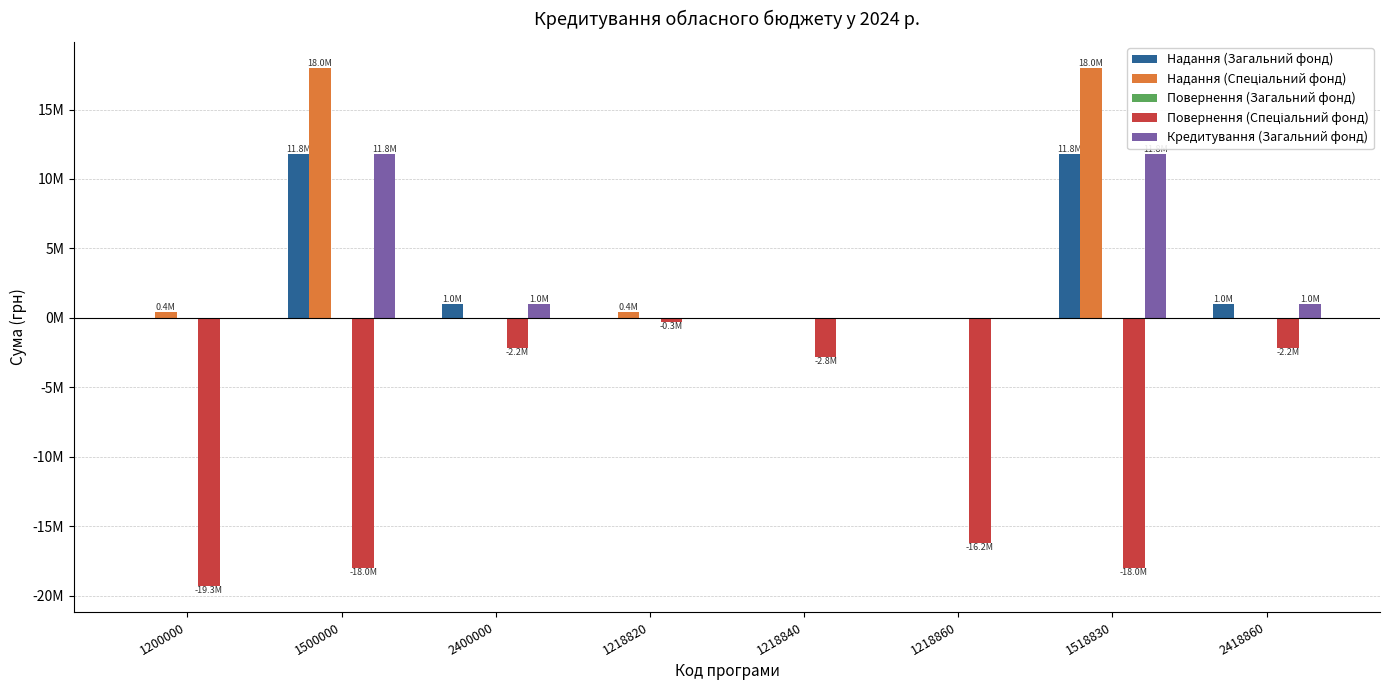

At which label does Кредитування (Загальний фонд) reach its peak?

1500000